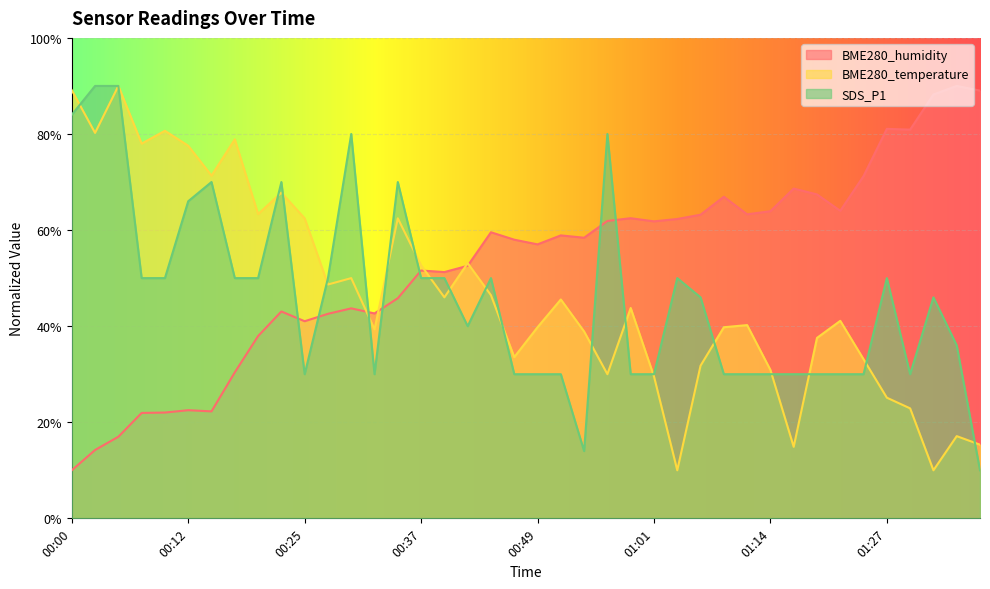

At how many categories does at least one series exceed 38?

40